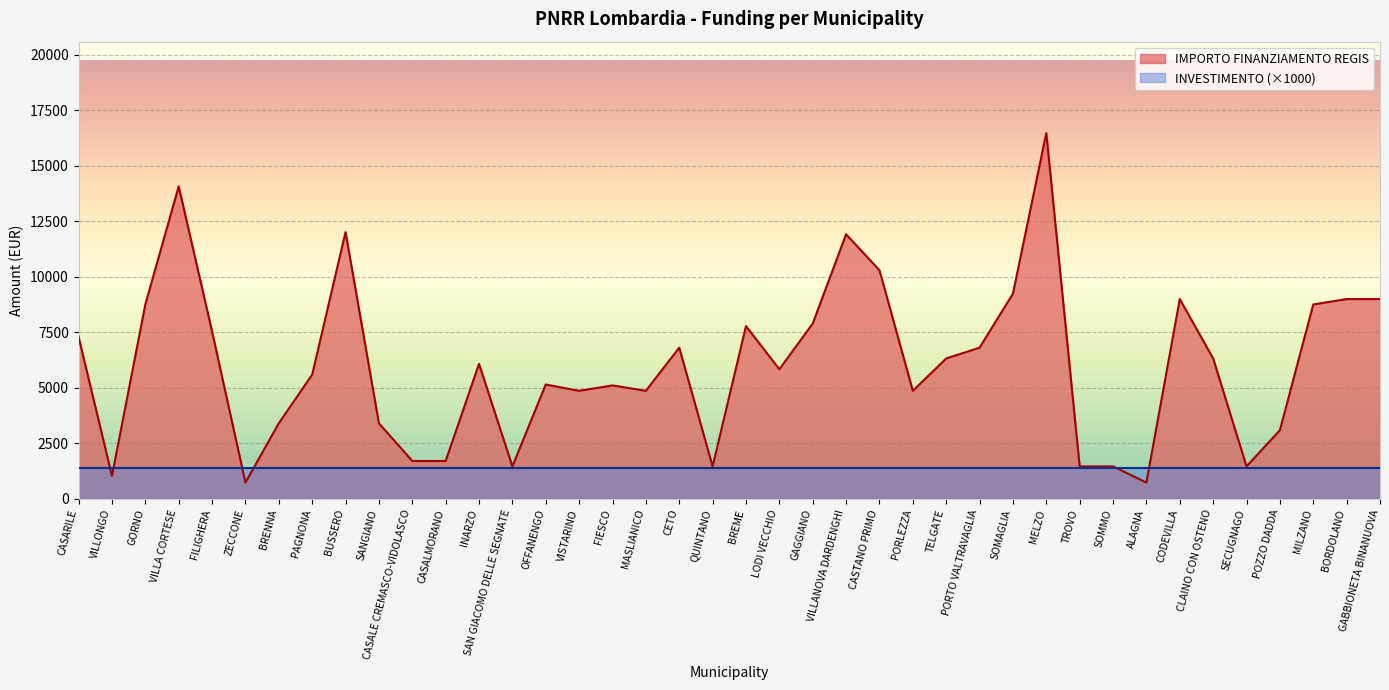

Reading right to left, transcribe all the data shown in this chart.

GABBIONETA BINANUOVA=8991	BORDOLANO=8991	MILZANO=8748	POZZO DADDA=3087	SECUGNAGO=1458	CLAINO CON OSTENO=6318	CODEVILLA=8991	ALAGNA=729	SOMMO=1458	TROVO=1458	MELZO=16464	SOMAGLIA=9234	PORTO VALTRAVAGLIA=6804	TELGATE=6318	PORLEZZA=4860	CASTANO PRIMO=10290	VILLANOVA DARDENGHI=11907	GAGGIANO=7889	LODI VECCHIO=5831	BREME=7776	QUINTANO=1458	CETO=6804	MASLIANICO=4860	FIESCO=5103	VISTARINO=4860	OFFANENGO=5145	SAN GIACOMO DELLE SEGNATE=1458	INARZO=6075	CASALMORANO=1701	CASALE CREMASCO-VIDOLASCO=1701	SANGIANO=3402	BUSSERO=12005	PAGNONA=5589	BRENNA=3402	ZECCONE=729	FILIGHERA=7533	VILLA CORTESE=14063	GORNO=8748	VILLONGO=1029	CASARILE=7290